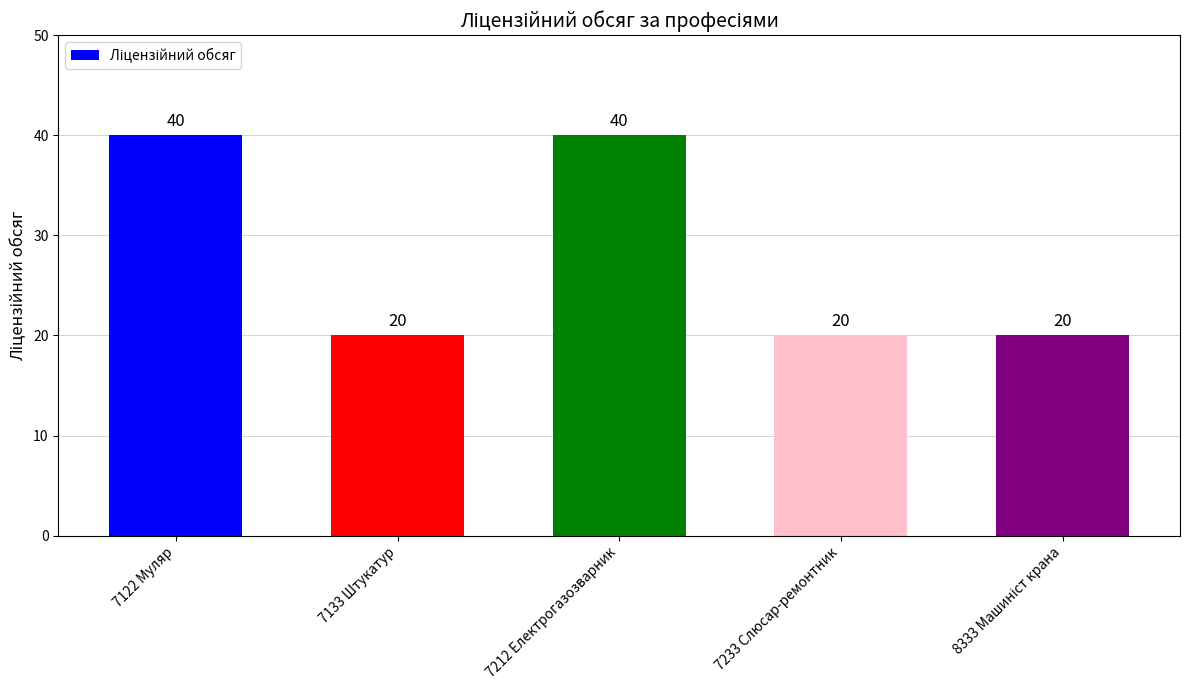

What is the sum of all values?

140